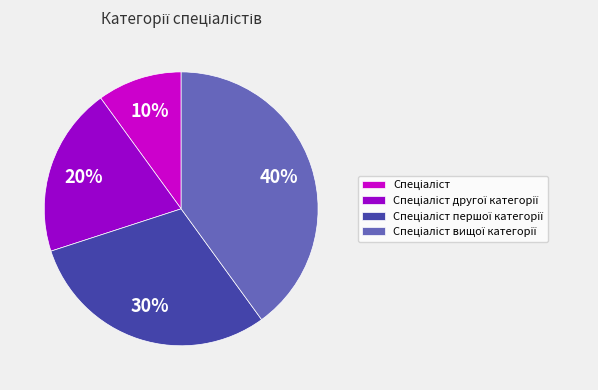

To the nearest percent, what is the difference between the largest and smallest slice percentages?

30%